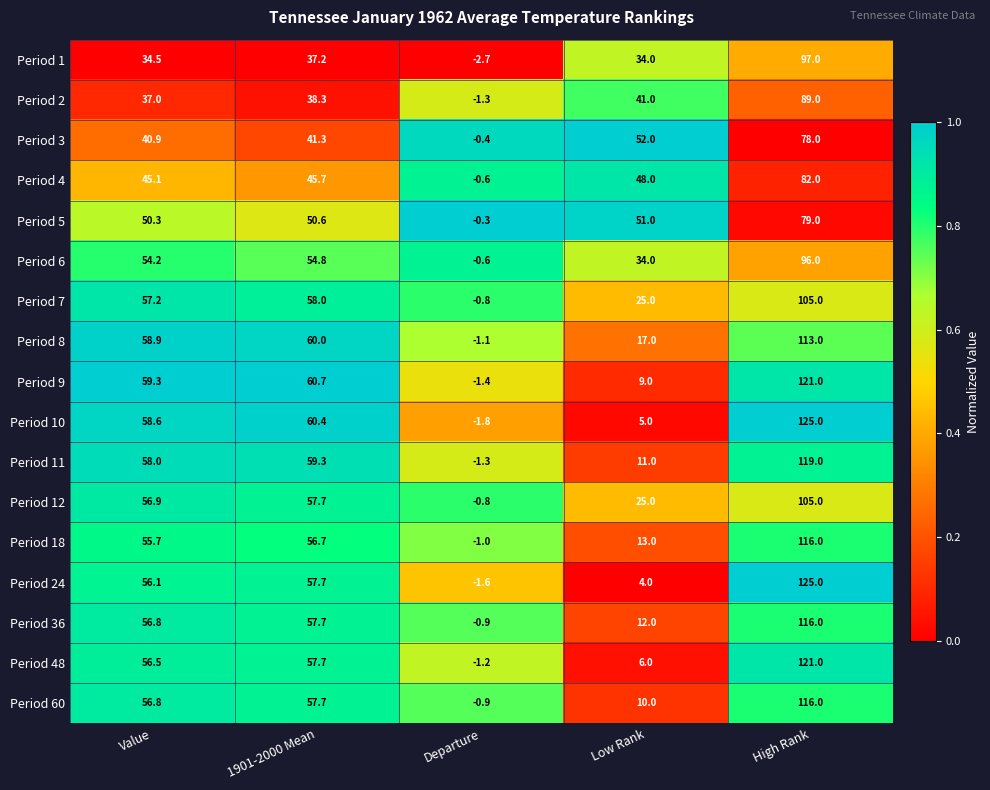

Which series has the largest range (max minus min)?

Period 10